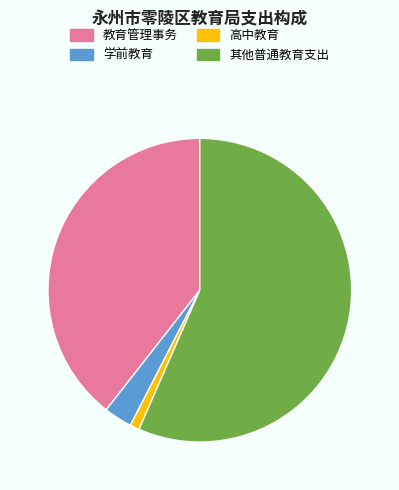

Rank the categories by value from highest to lowest.

其他普通教育支出, 教育管理事务, 学前教育, 高中教育